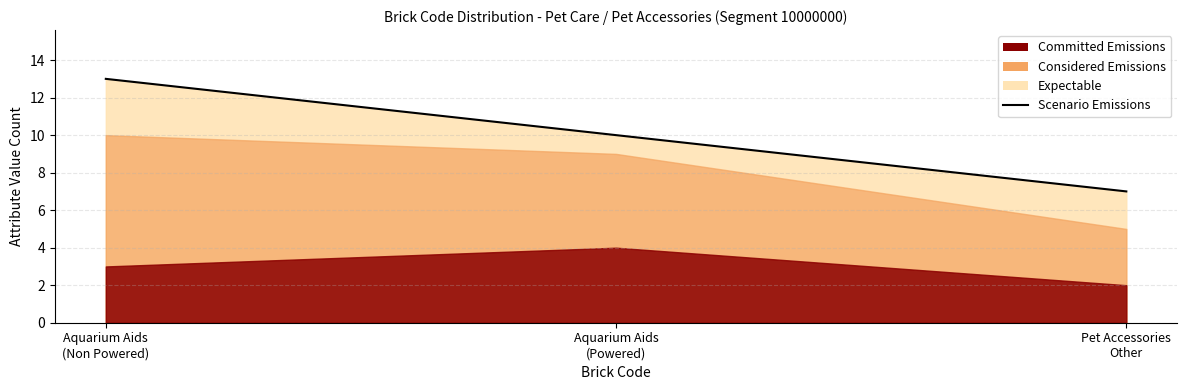

What is the value of the 1st point from the left?

13